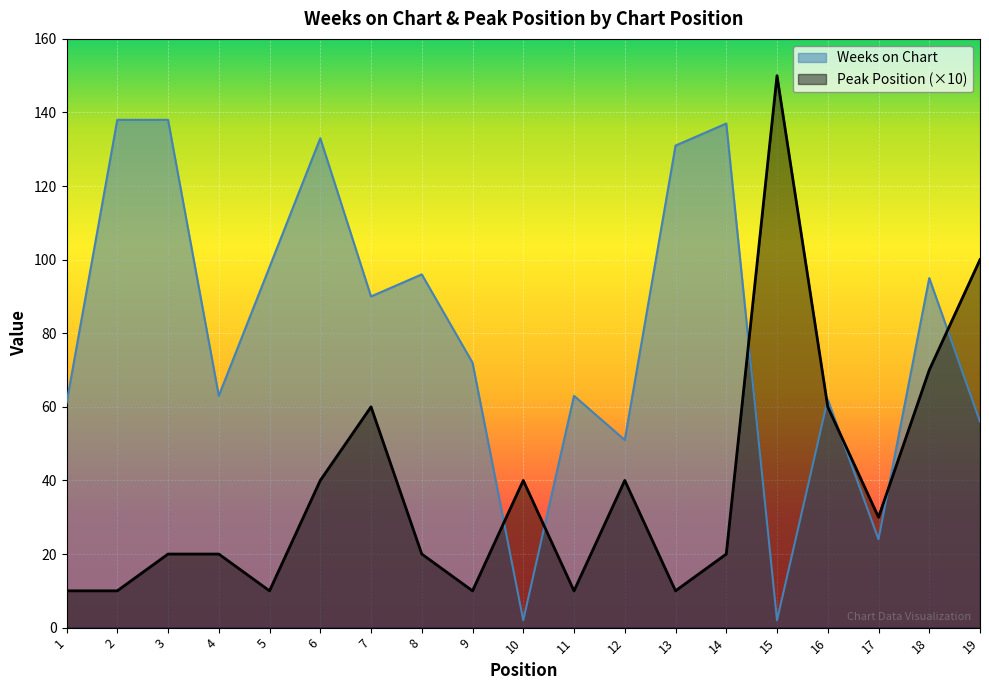

Which series changed the most between 9 and 13?

Weeks on Chart